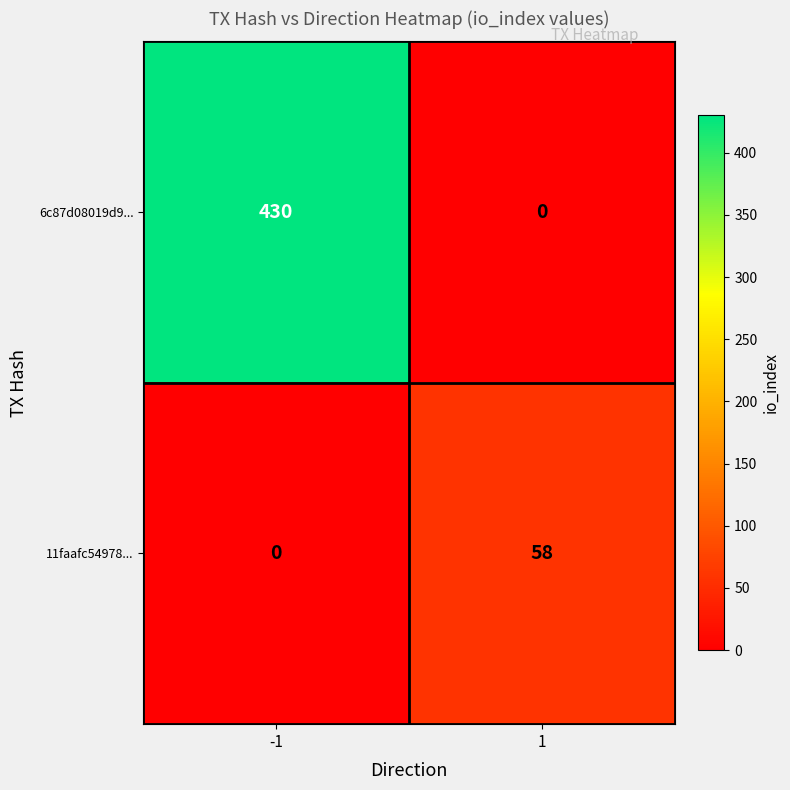

The 6c87d08019d9... series shows 0 at 1. True or false?

True